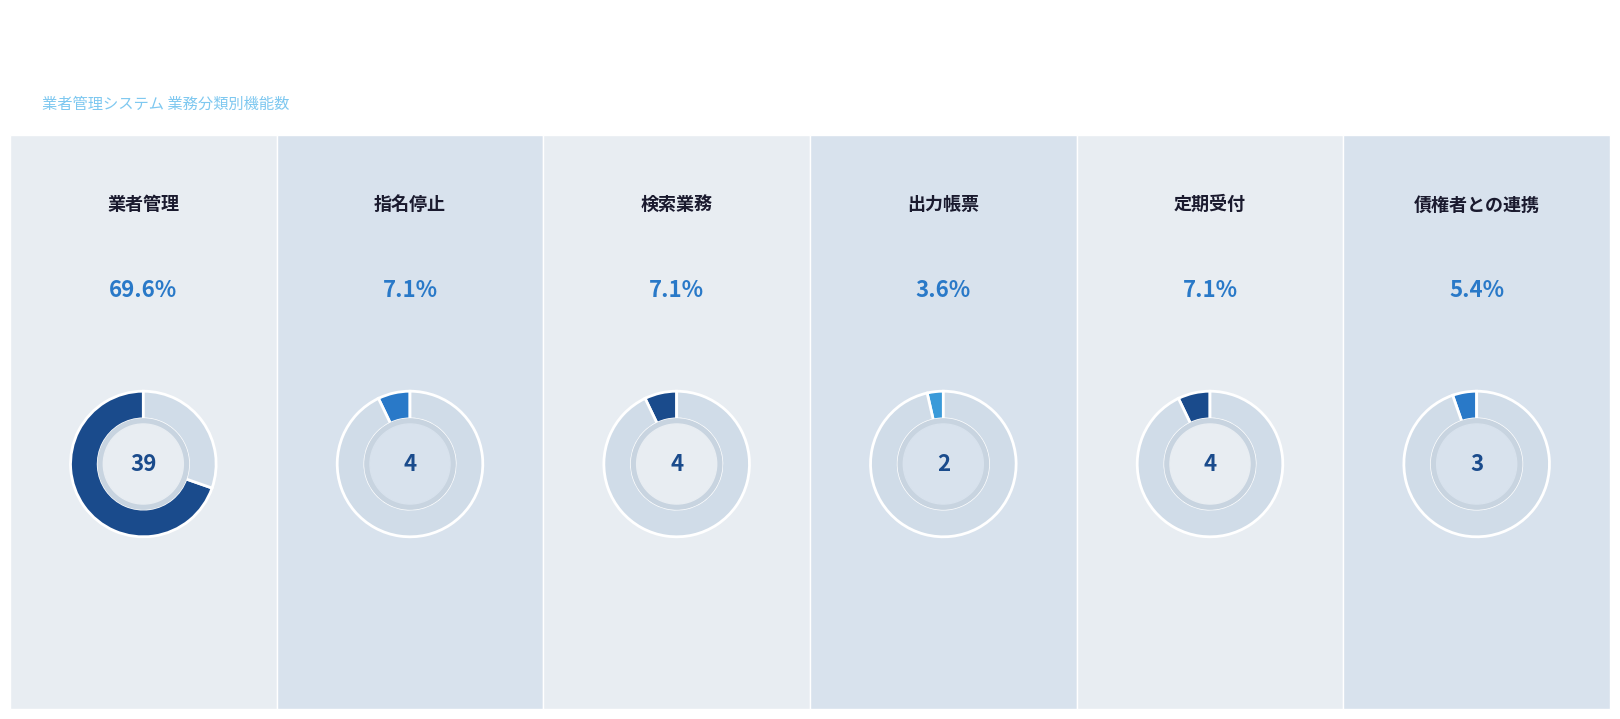

Which slice is the largest?

業者管理